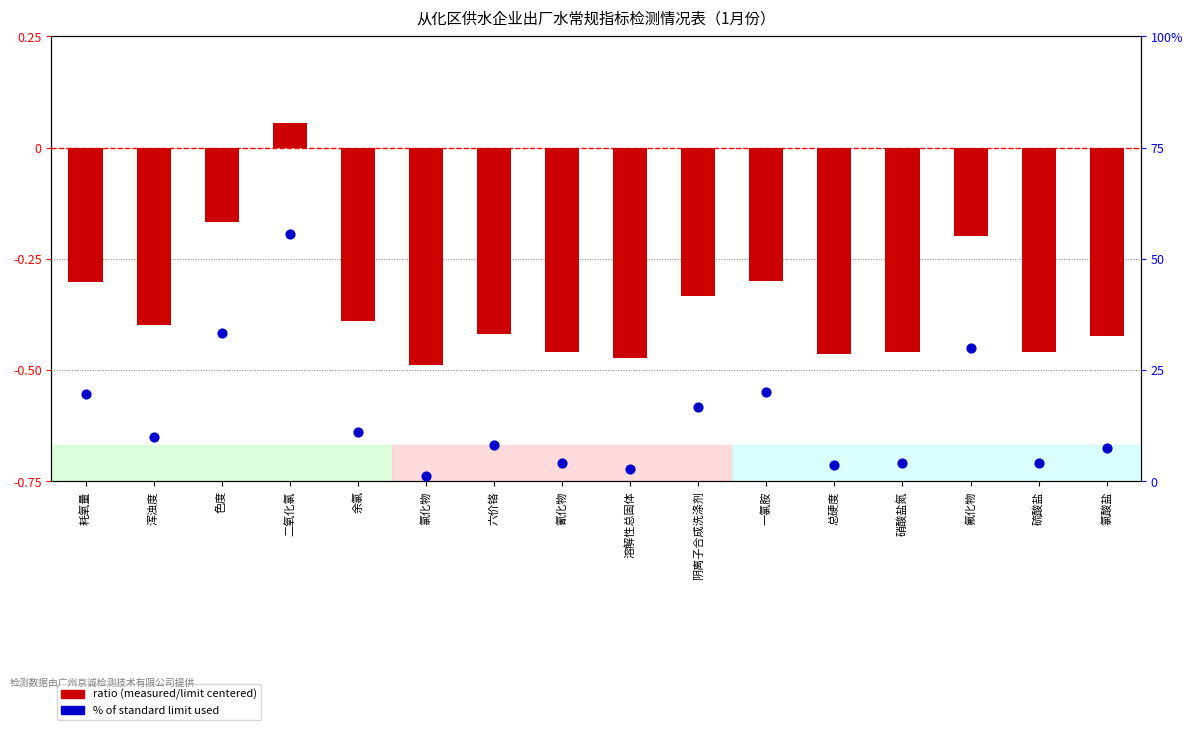

What is the total value across all series at 氰化物?

3.5